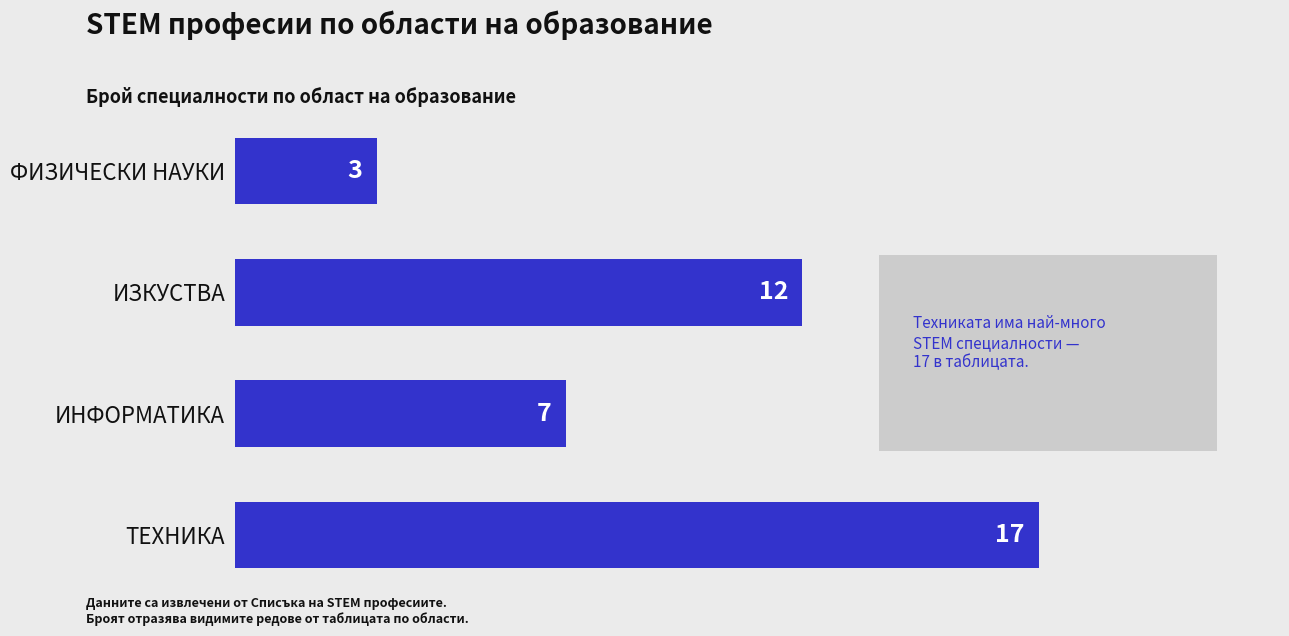

List the labels in order of value, largest first.

ТЕХНИКА, ИЗКУСТВА, ИНФОРМАТИКА, ФИЗИЧЕСКИ НАУКИ